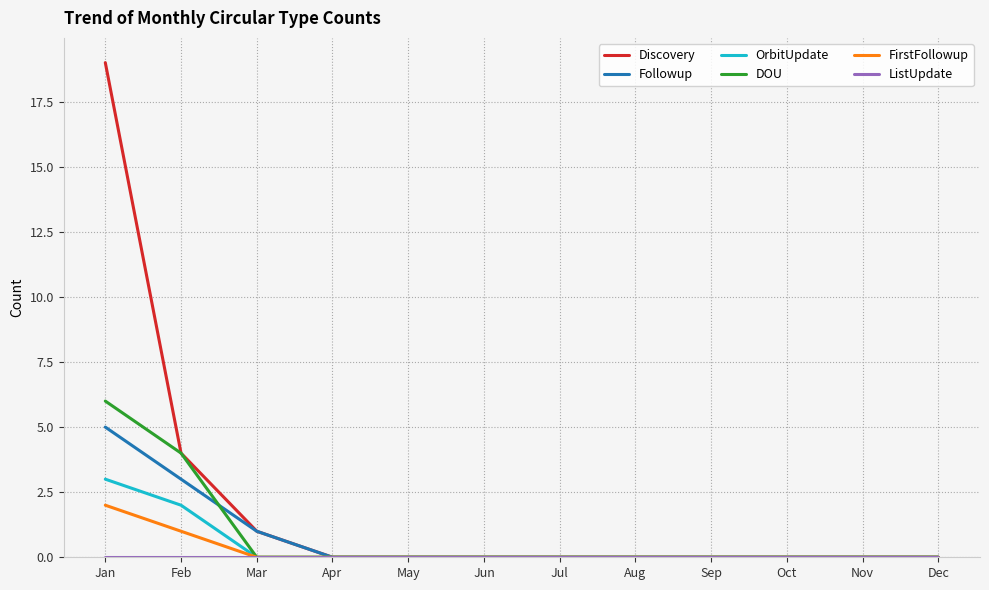

Which category has the highest value in the DOU series?

Jan